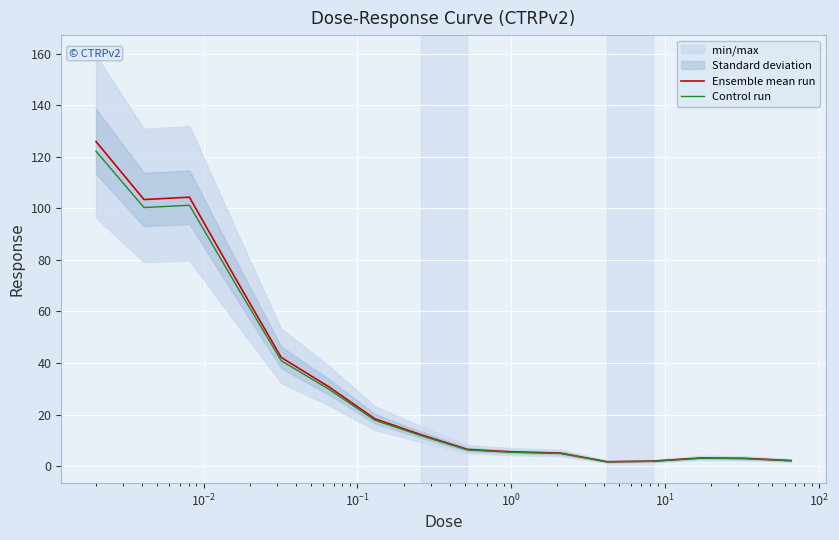

How many values in the Control run series exceed 11?

8